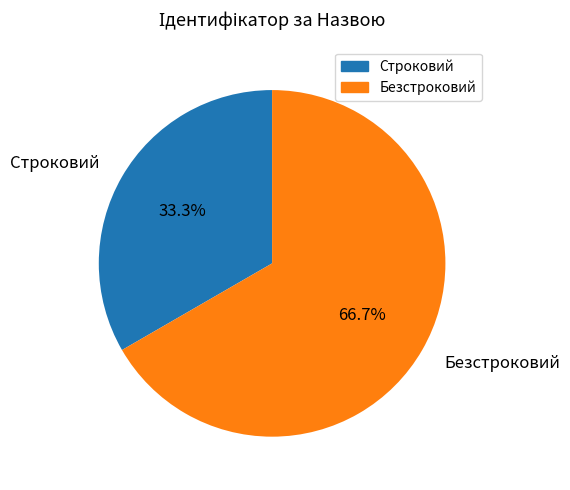

Rank the categories by value from highest to lowest.

Безстроковий, Строковий